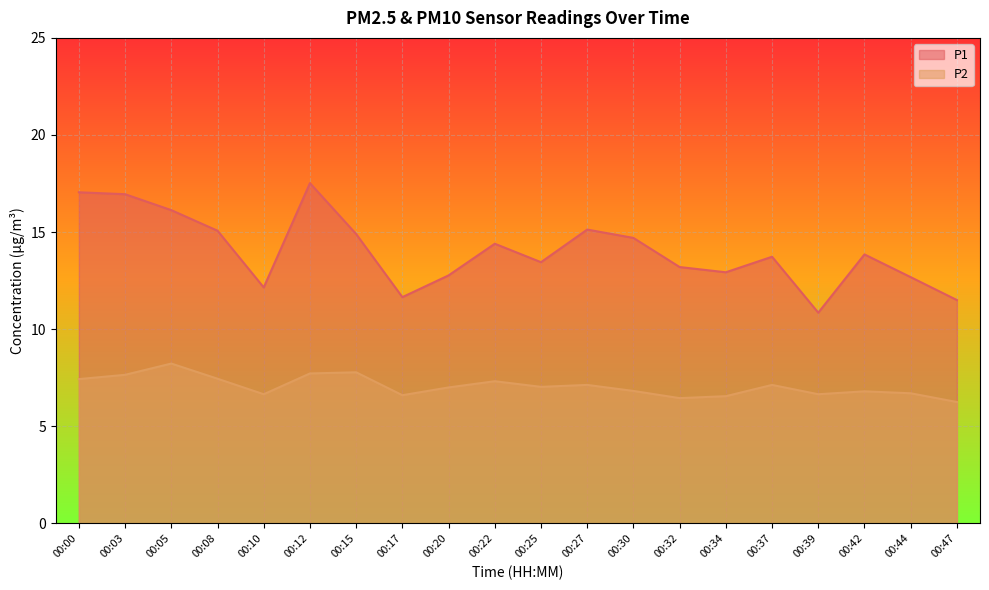

What is the difference between the second highest and minimum values in the P2 series?

1.5